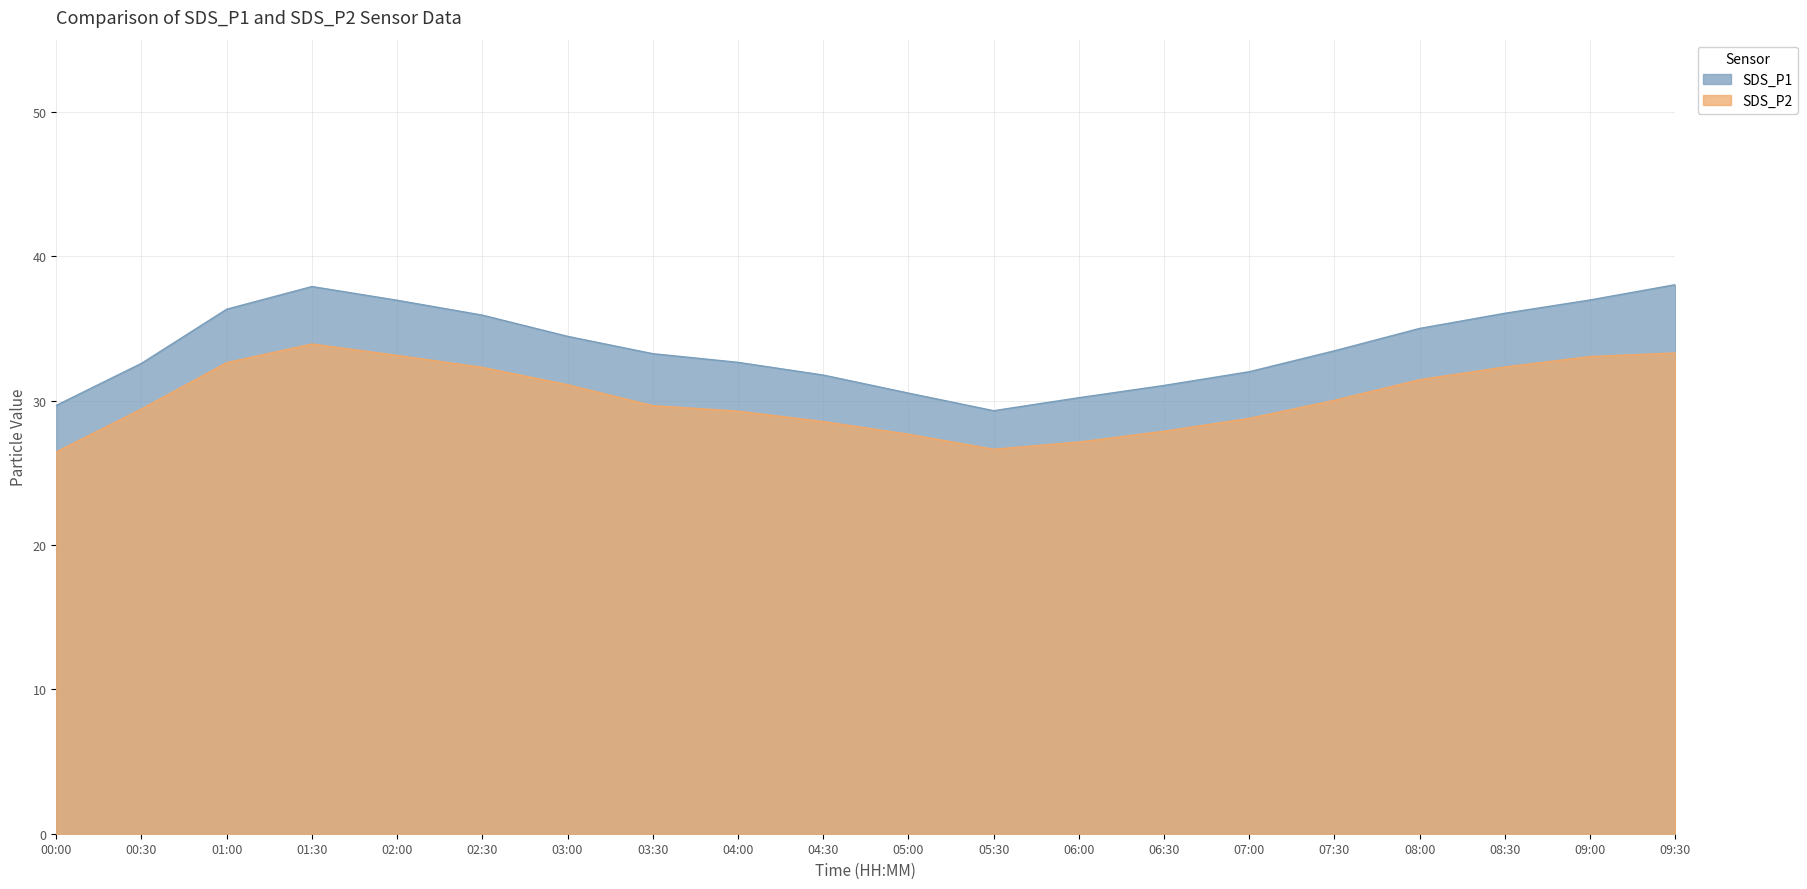

How many data points in SDS_P2 are less than 30?

10